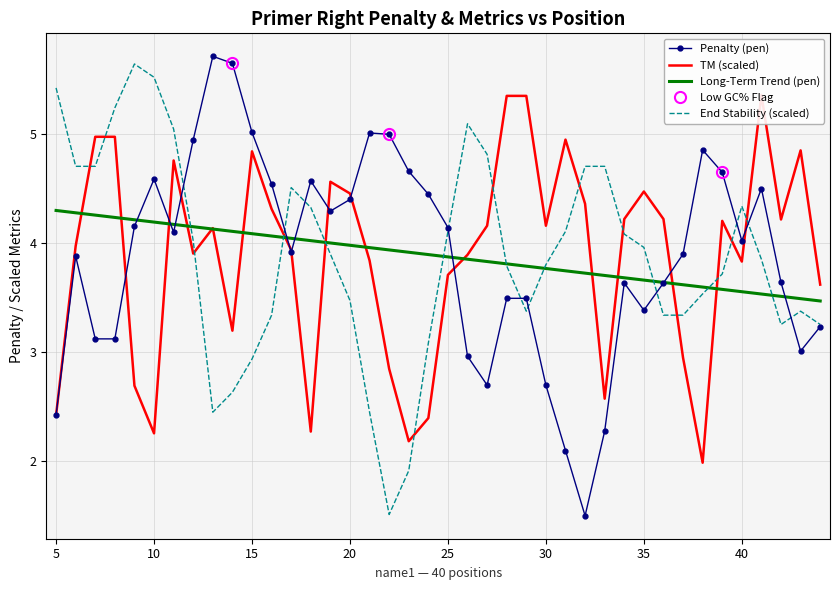

Is it true that End Stability (scaled) equals 2.4 at 5?

False